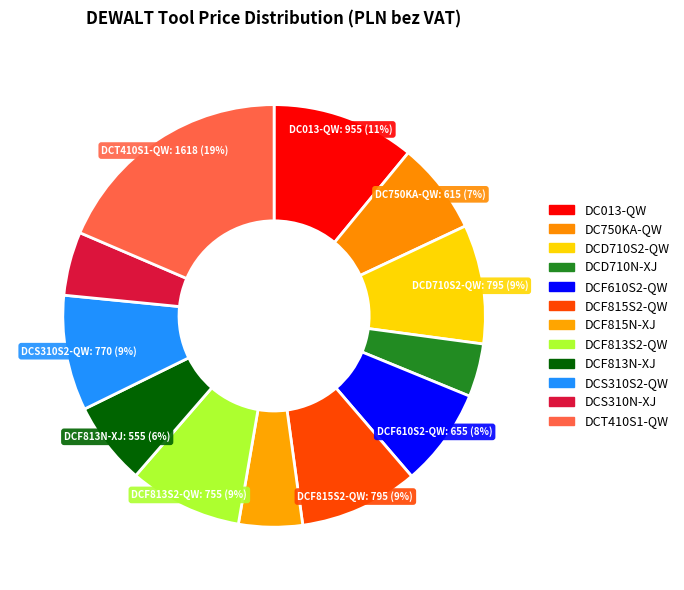

Combined, do DCF610S2-QW and DCF815N-XJ account for over 50%?

No